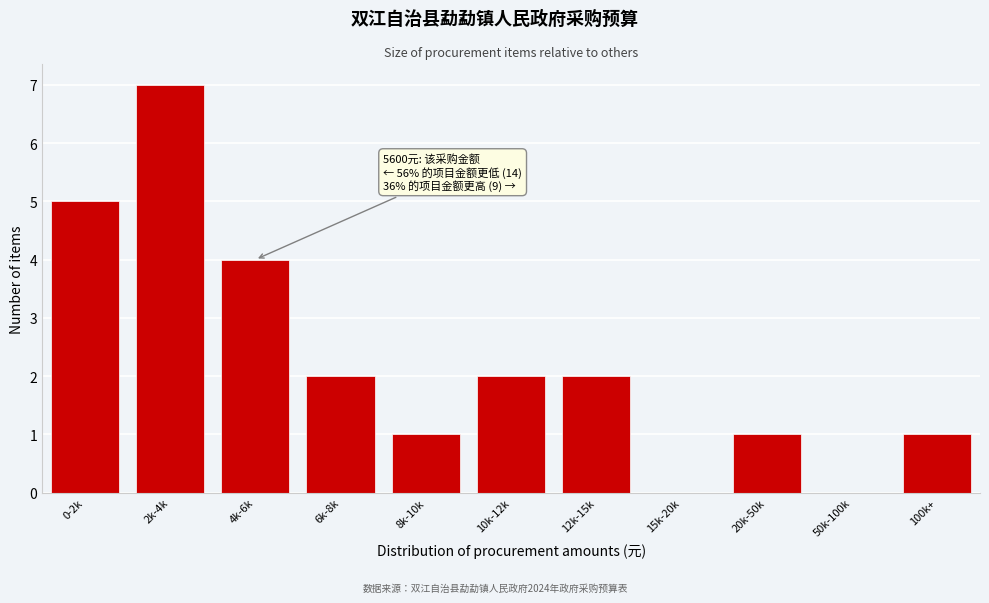

Reading left to right, extract all data points from this chart.

0-2k=5	2k-4k=7	4k-6k=4	6k-8k=2	8k-10k=1	10k-12k=2	12k-15k=2	15k-20k=0	20k-50k=1	50k-100k=0	100k+=1